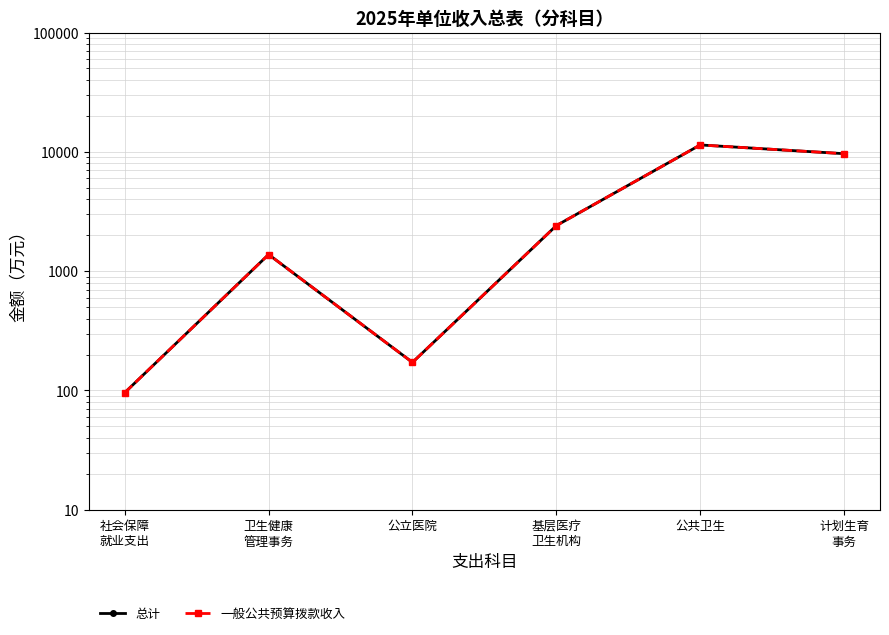

At which category is the sum across all series the highest?

公共卫生